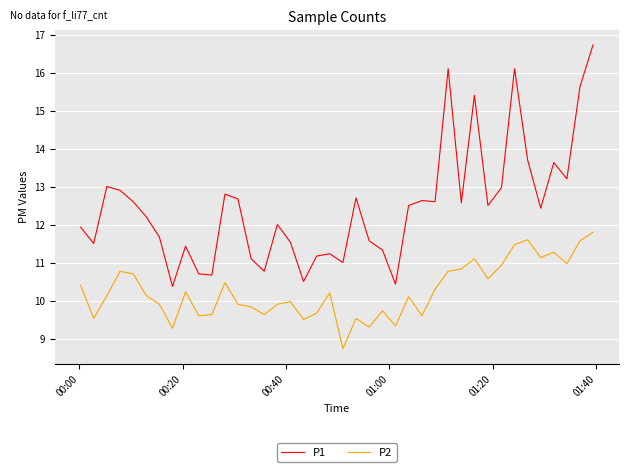

Which series has the largest range (max minus min)?

P1